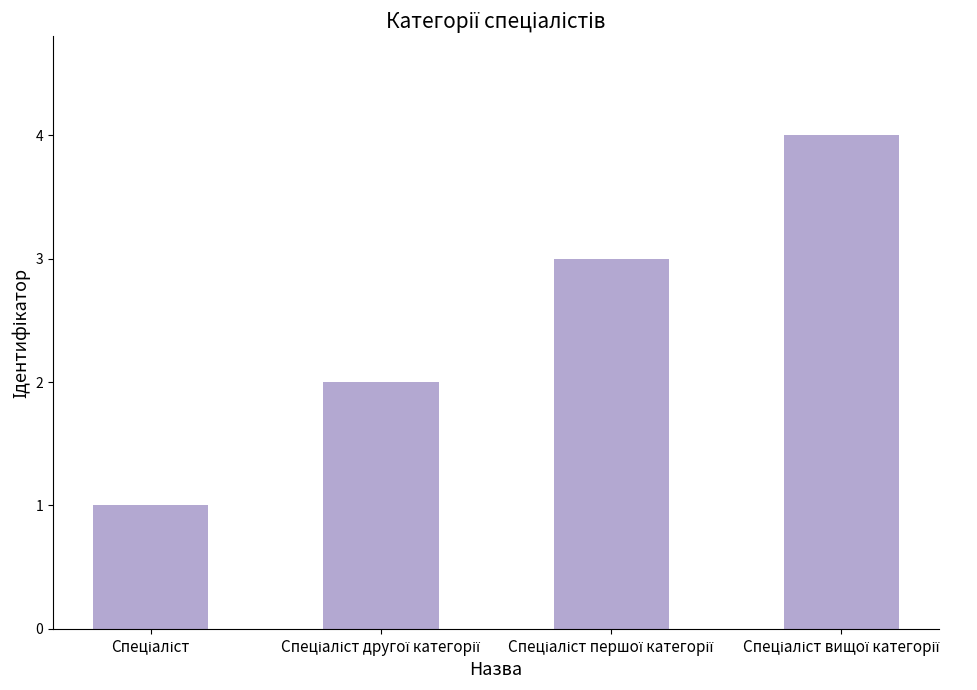

What is the sum of all values?

10